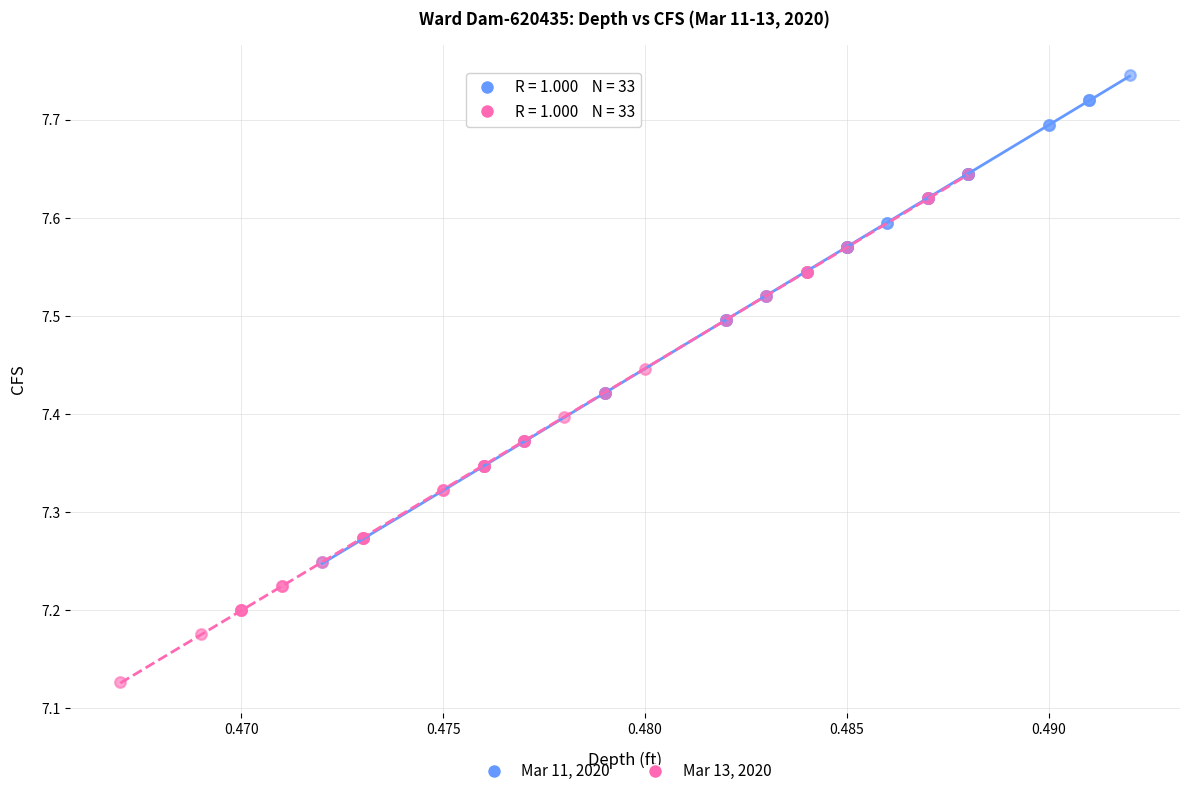

What are all the series names shown in the legend?

Mar 11, 2020, Mar 13, 2020